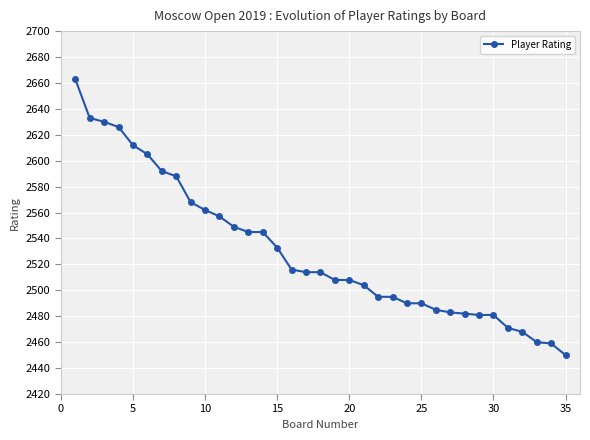

What is the maximum value shown in the chart?

2663